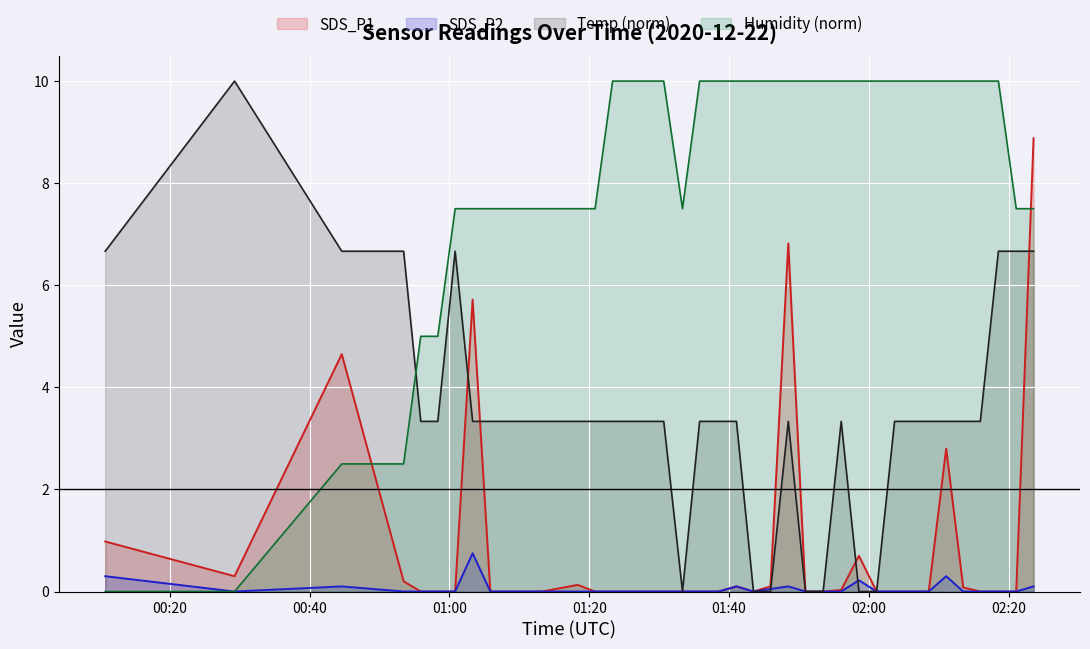

Reading left to right, what are all the values shown in this chart?

SDS_P1 line: 1.0	0.3	4.7	0.2	0.0	0.0	0.0	5.7	0.0	0.0	0.0	0.0	0.1	0.0	0.0	0.0	0.0	0.0	0.0	0.0	0.0	0.1	0.0	0.1	6.8	0.0	0.0	0.0	0.7	0.0	0.0	0.0	0.0	2.8	0.1	0.0	0.0	0.0	8.9
SDS_P2 line: 0.3	0.0	0.1	0.0	0.0	0.0	0.0	0.8	0.0	0.0	0.0	0.0	0.0	0.0	0.0	0.0	0.0	0.0	0.0	0.0	0.0	0.1	0.0	0.1	0.1	0.0	0.0	0.0	0.2	0.0	0.0	0.0	0.0	0.3	0.0	0.0	0.0	0.0	0.1
Temp line: 6.7	10.0	6.7	6.7	3.3	3.3	6.7	3.3	3.3	3.3	3.3	3.3	3.3	3.3	3.3	3.3	3.3	3.3	0.0	3.3	3.3	3.3	0.0	0.0	3.3	0.0	0.0	3.3	0.0	0.0	3.3	3.3	3.3	3.3	3.3	3.3	6.7	6.7	6.7
Humidity line: 0.0	0.0	2.5	2.5	5.0	5.0	7.5	7.5	7.5	7.5	7.5	7.5	7.5	7.5	10.0	10.0	10.0	10.0	7.5	10.0	10.0	10.0	10.0	10.0	10.0	10.0	10.0	10.0	10.0	10.0	10.0	10.0	10.0	10.0	10.0	10.0	10.0	7.5	7.5